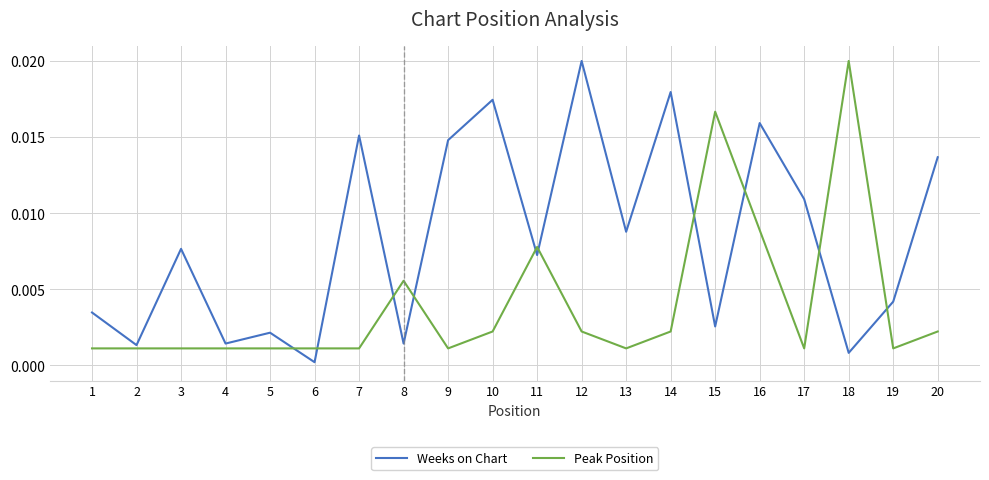

What are all the series names shown in the legend?

Weeks on Chart, Peak Position